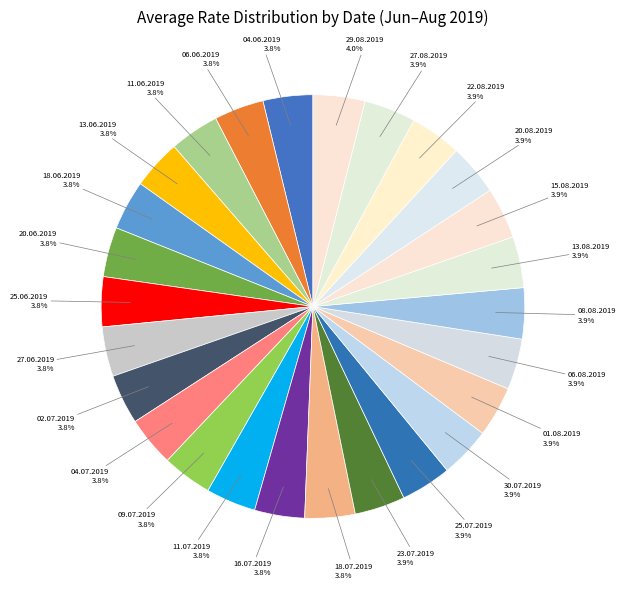

Does any single category account for the majority?

No